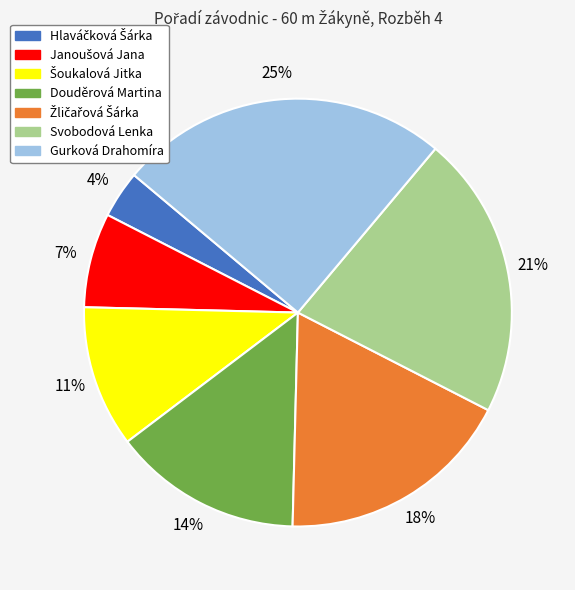

The Svobodová Lenka slice represents 33% of the pie. True or false?

False